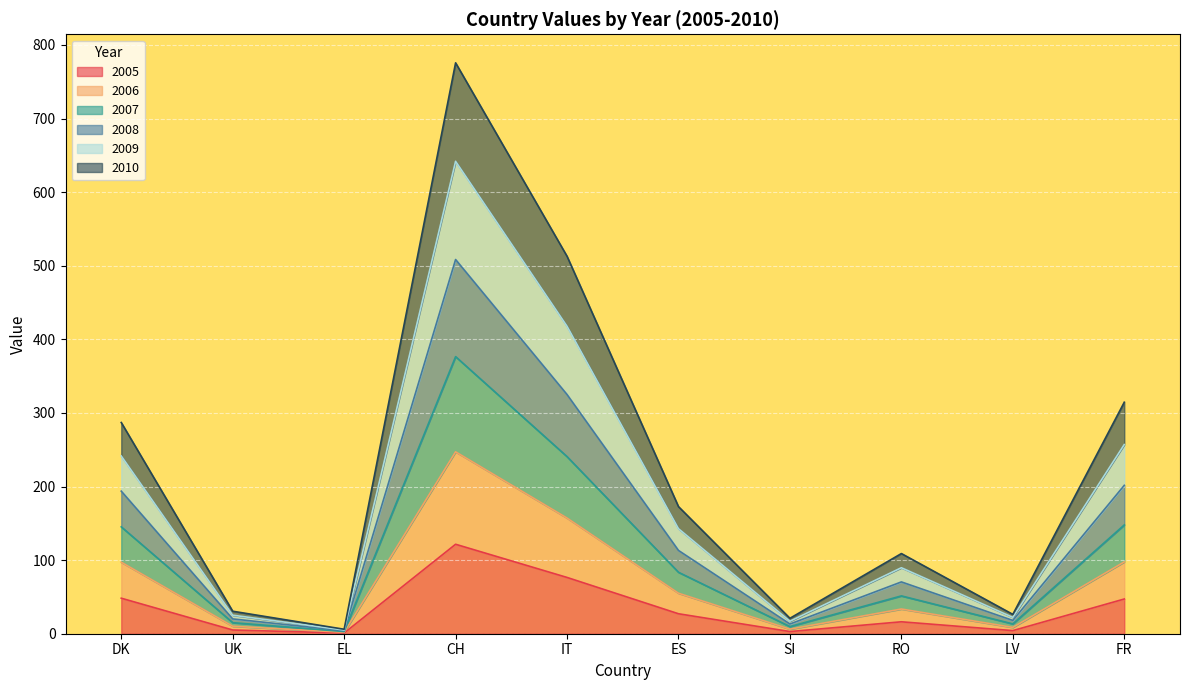

Which series has the widest spread of values?

2009